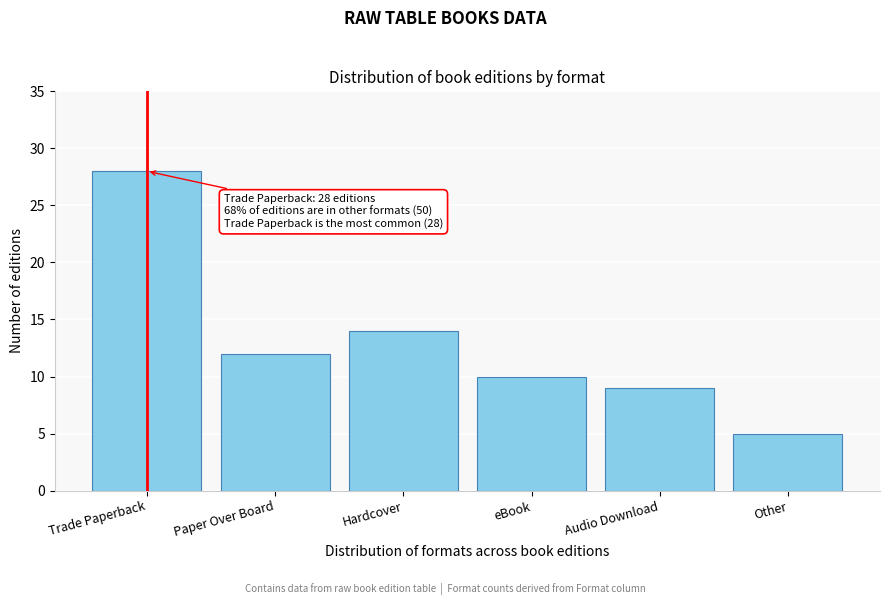

Reading right to left, transcribe all the data shown in this chart.

Other=5	Audio Download=9	eBook=10	Hardcover=14	Paper Over Board=12	Trade Paperback=28